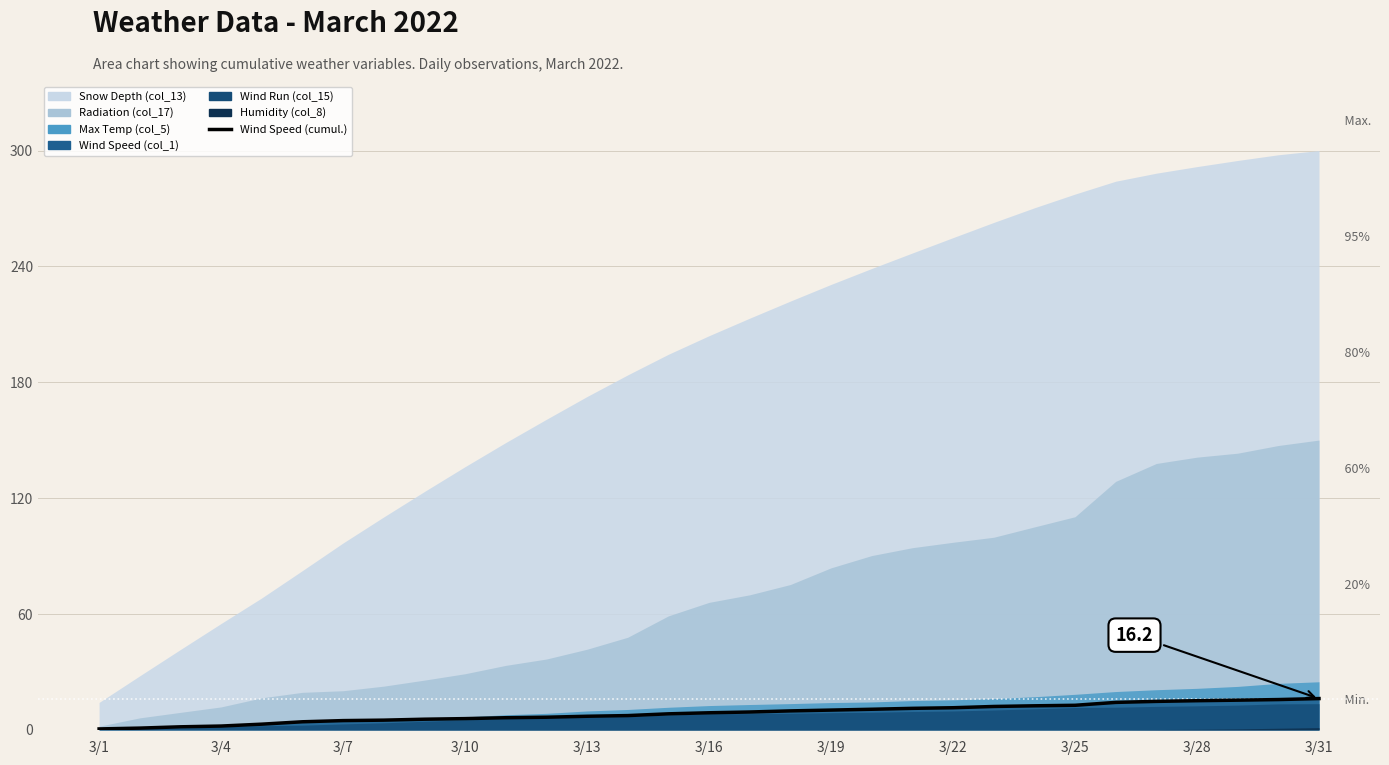

What is the minimum value shown in the chart?

0.5